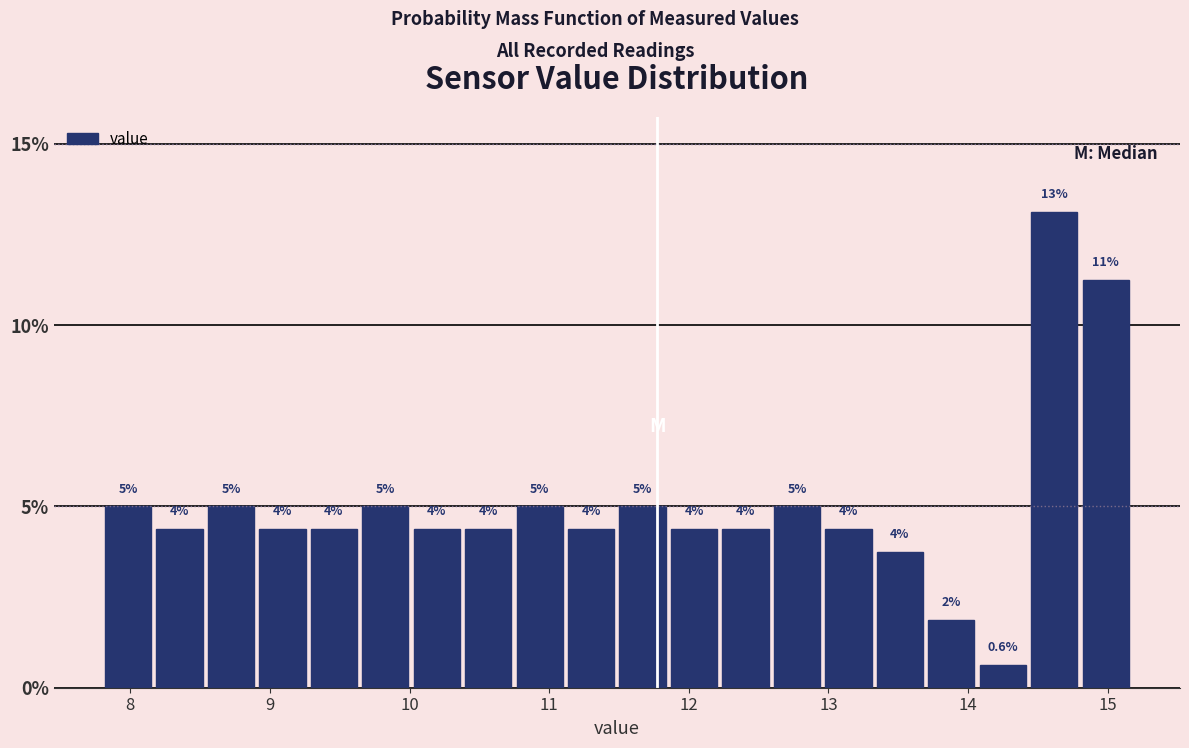

Read against the x-axis, roughly where is the centre of the tallest bar?

14.6